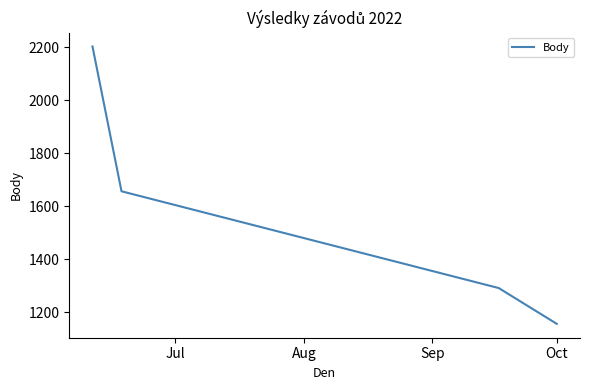

What is the smallest value displayed?

1156